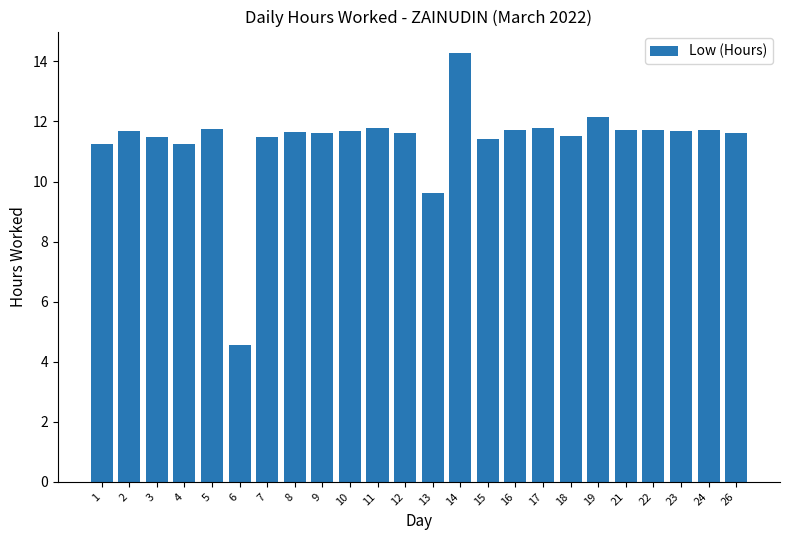

The value at 26 is 6.7. True or false?

False